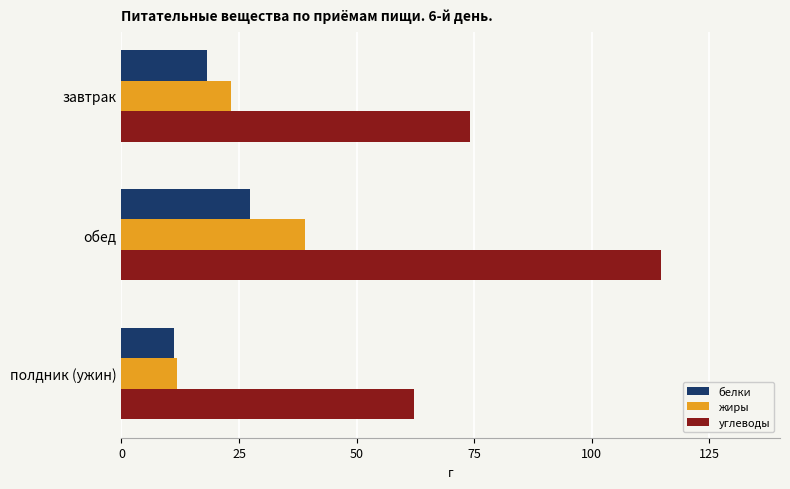

What value does the углеводы series have at обед?

114.7